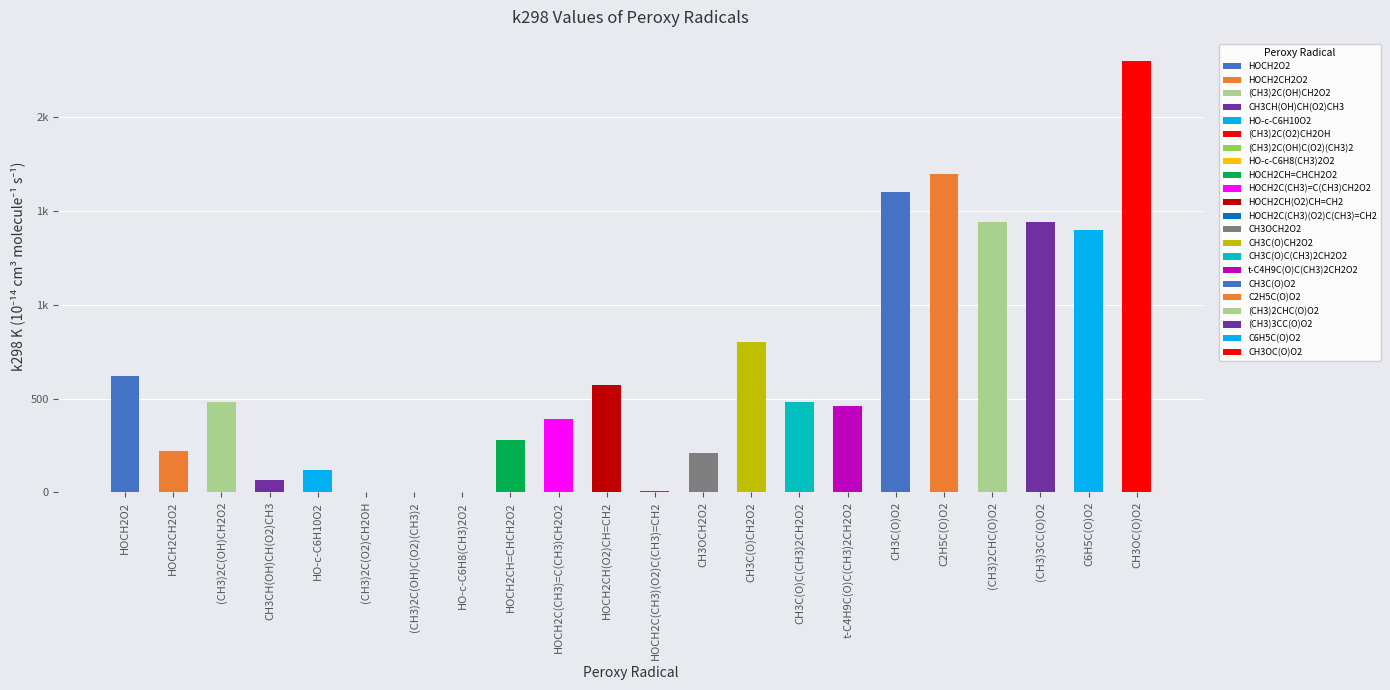

What value does the data have at HOCH2CH=CHCH2O2?

280.0